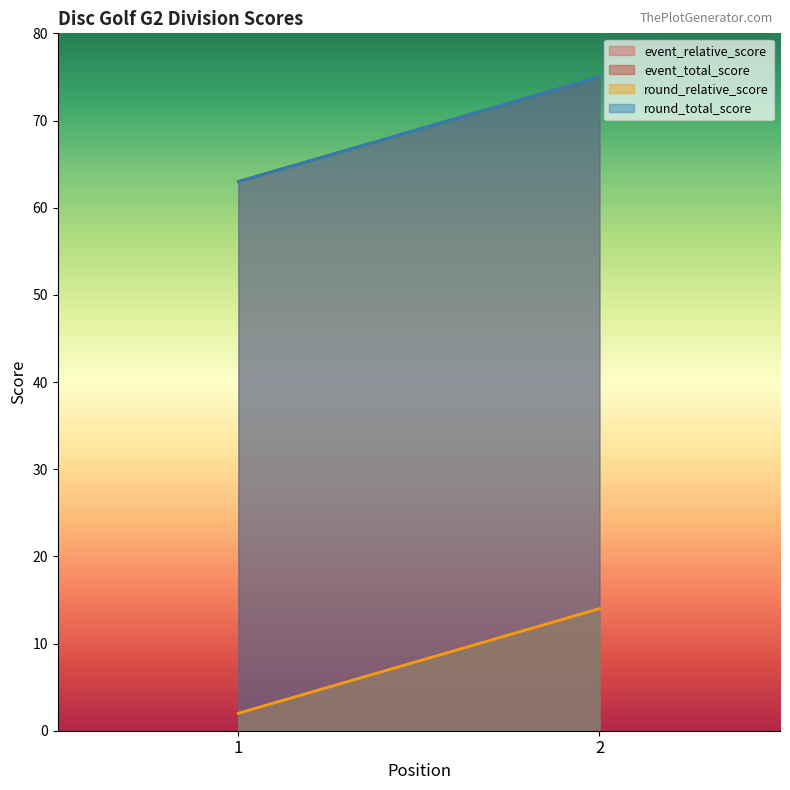

Reading left to right, transcribe all the data shown in this chart.

event_relative_score: 1=2	2=14
event_total_score: 1=63	2=75
round_relative_score: 1=2	2=14
round_total_score: 1=63	2=75